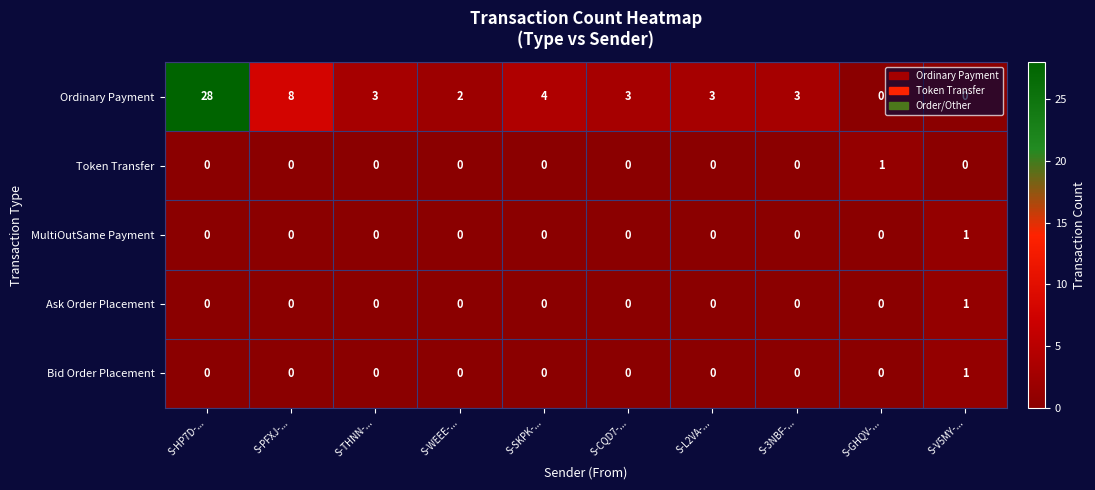

Which series has the widest spread of values?

Ordinary Payment